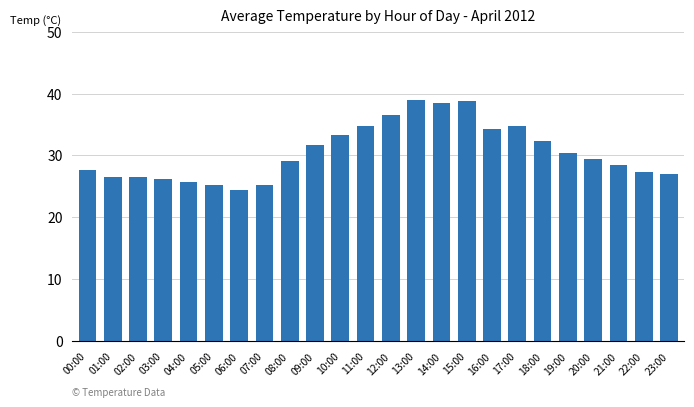

Is it true that the value at 04:00 is 46.3?

False